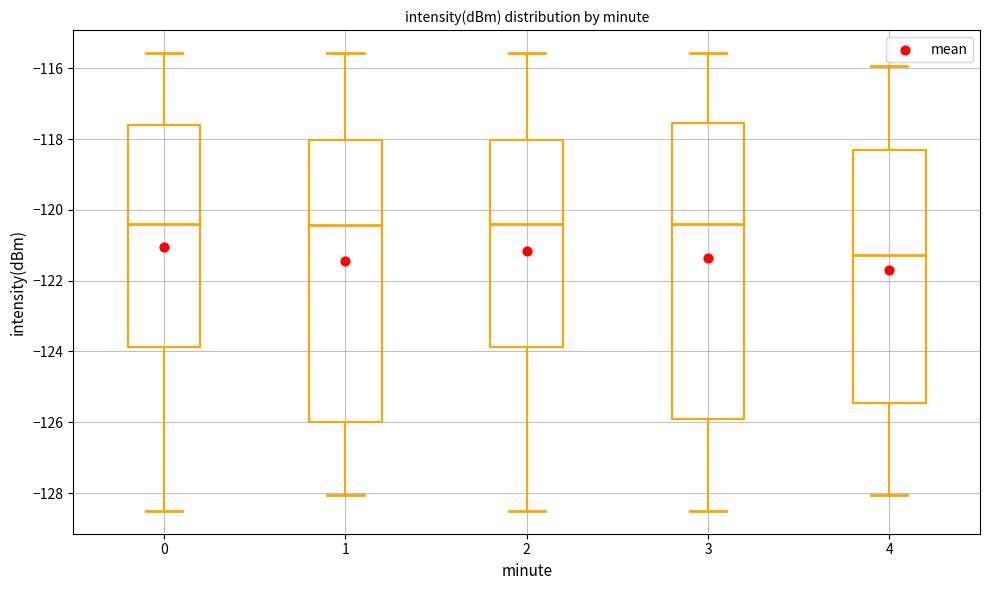

Where does the median line of the box at x = 0 sit on the y-axis? The values are not printed on the chart, so give them approximately, as read against the axis.

-120.4